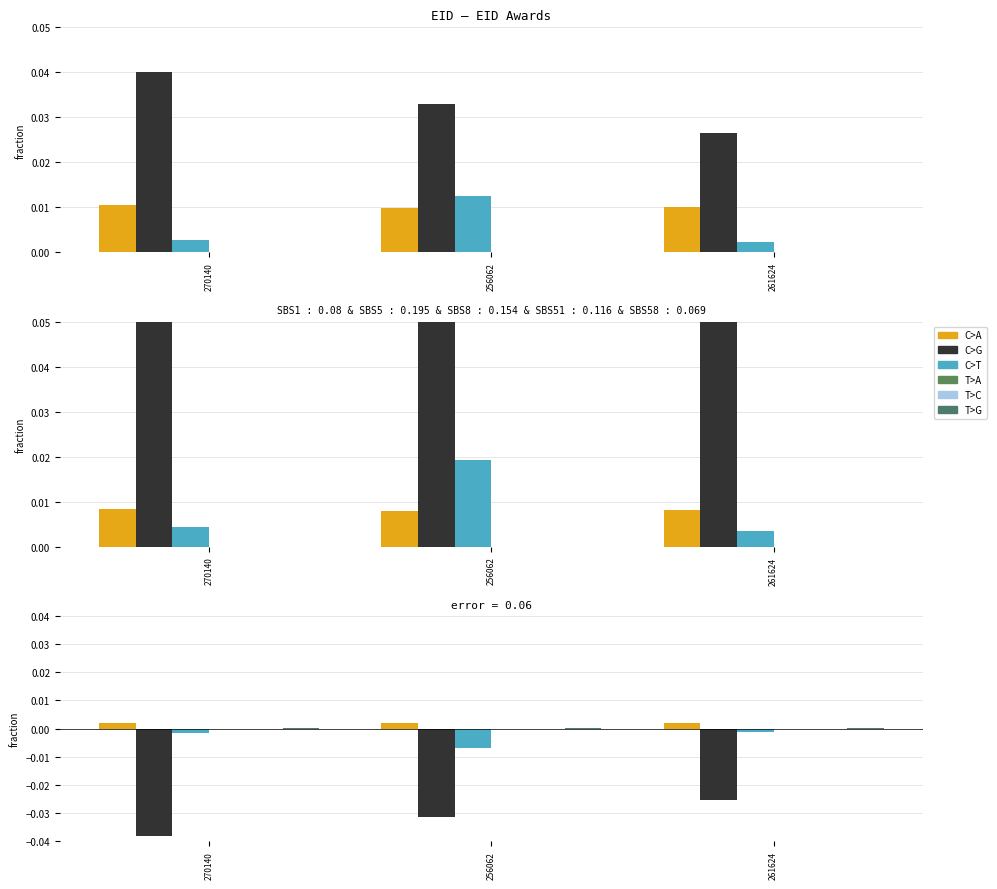

Between 261624 and 256062, which is larger?

261624